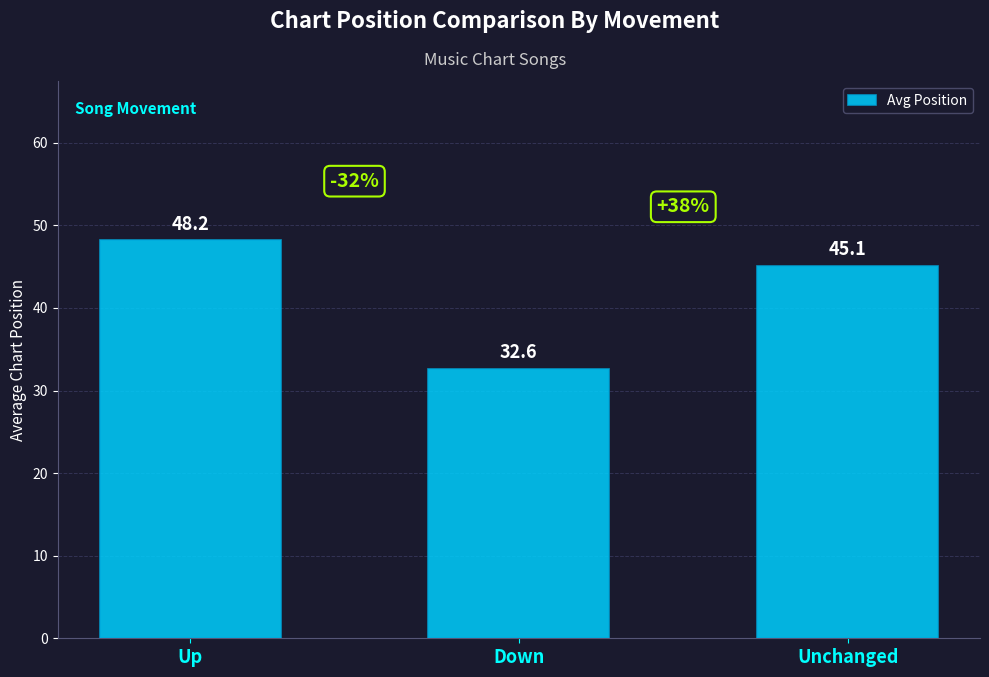

Which has a higher value, Up or Unchanged?

Up